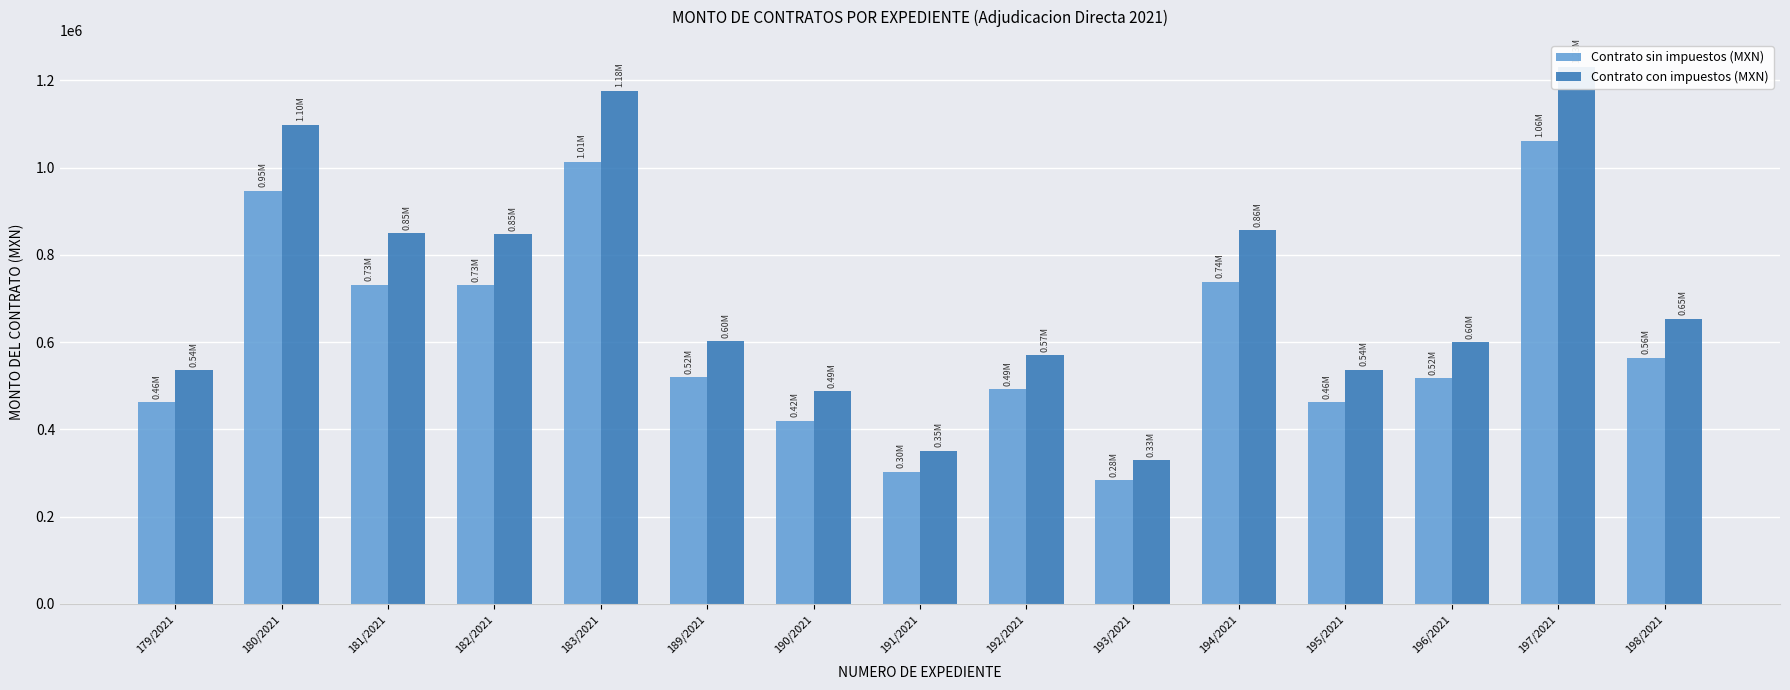

How many values in the Contrato con impuestos (MXN) series are below 602591?

7